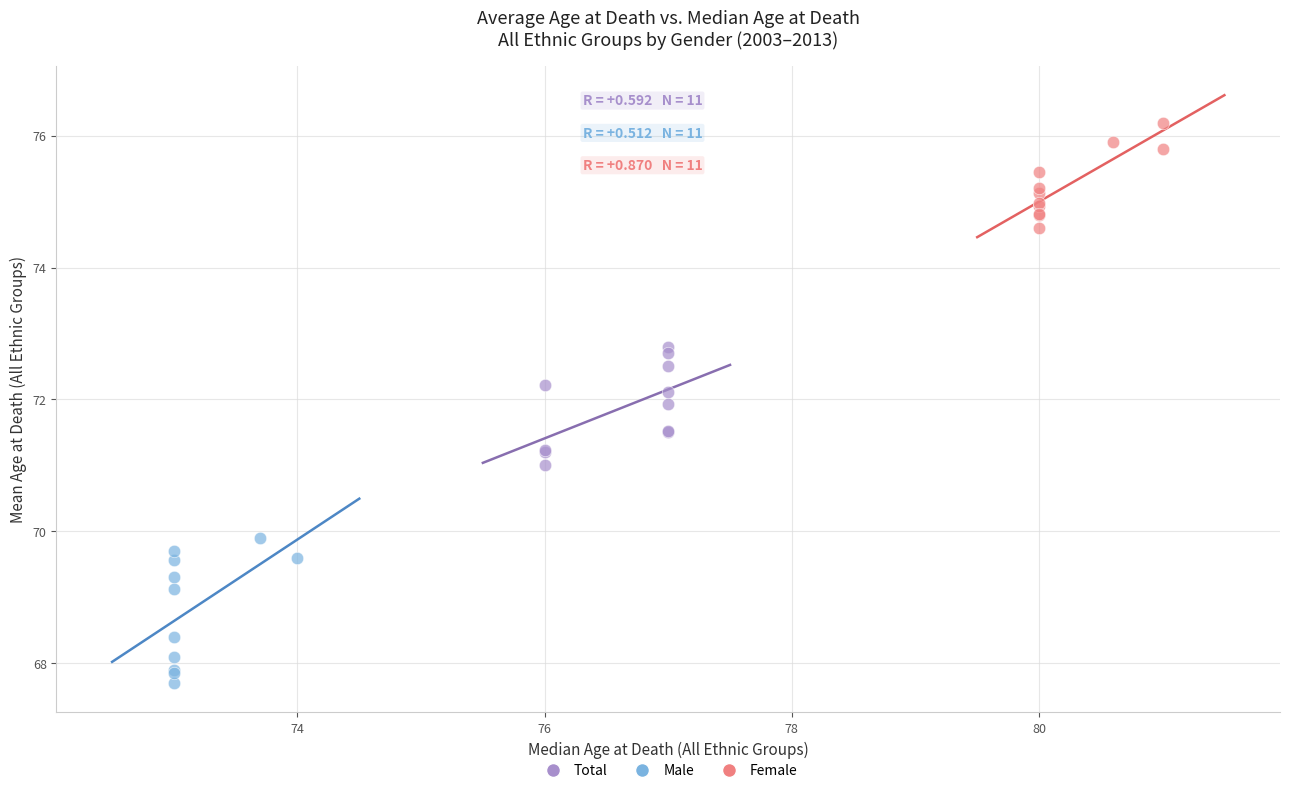

What are all the series names shown in the legend?

Total, Male, Female